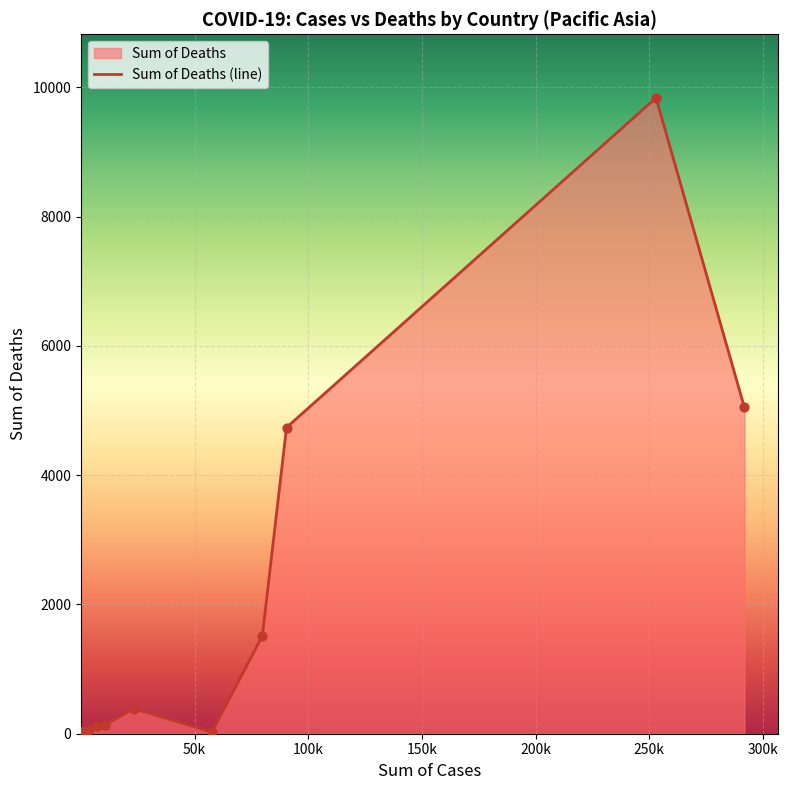

Which has a higher value, Myanmar or South_Korea?

South_Korea